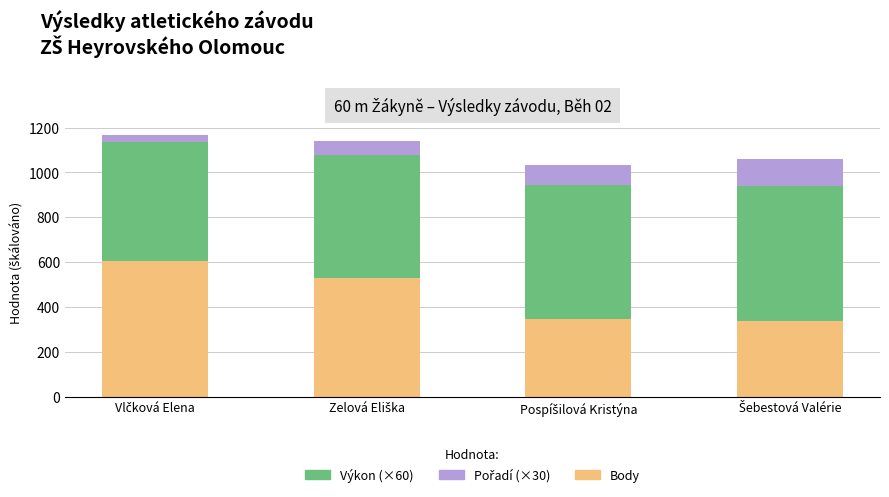

Reading left to right, transcribe the values for Body.

605.0	531.0	346.0	340.0